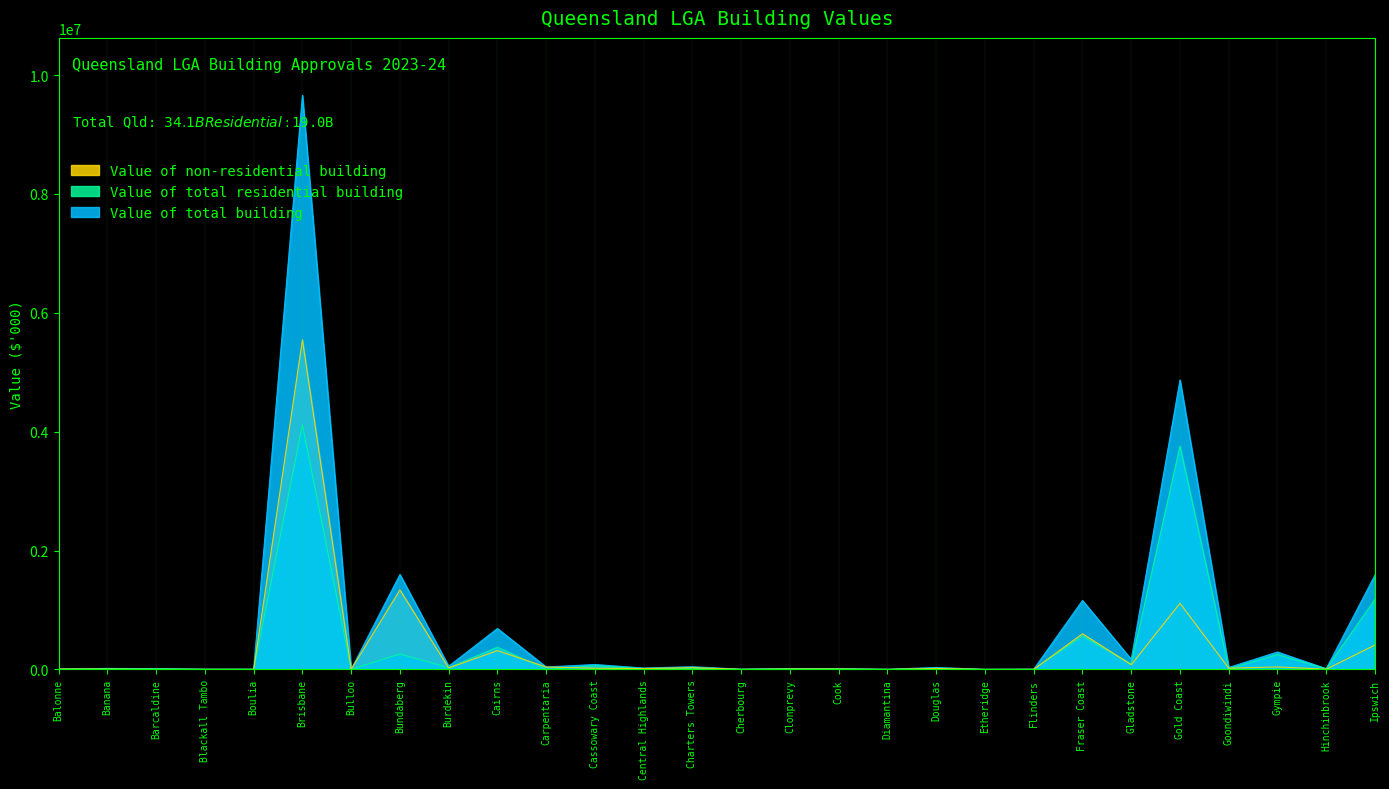

What is the sum of all Value of total residential building values?

10789588